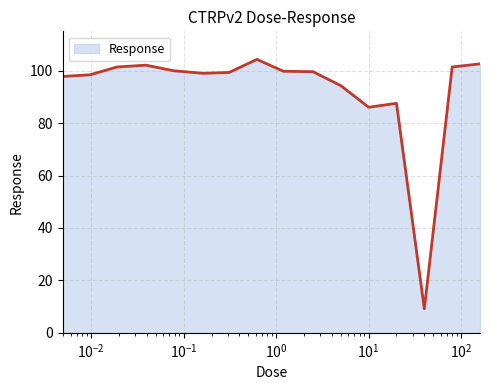

What is the difference between the maximum and minimum values?

95.1